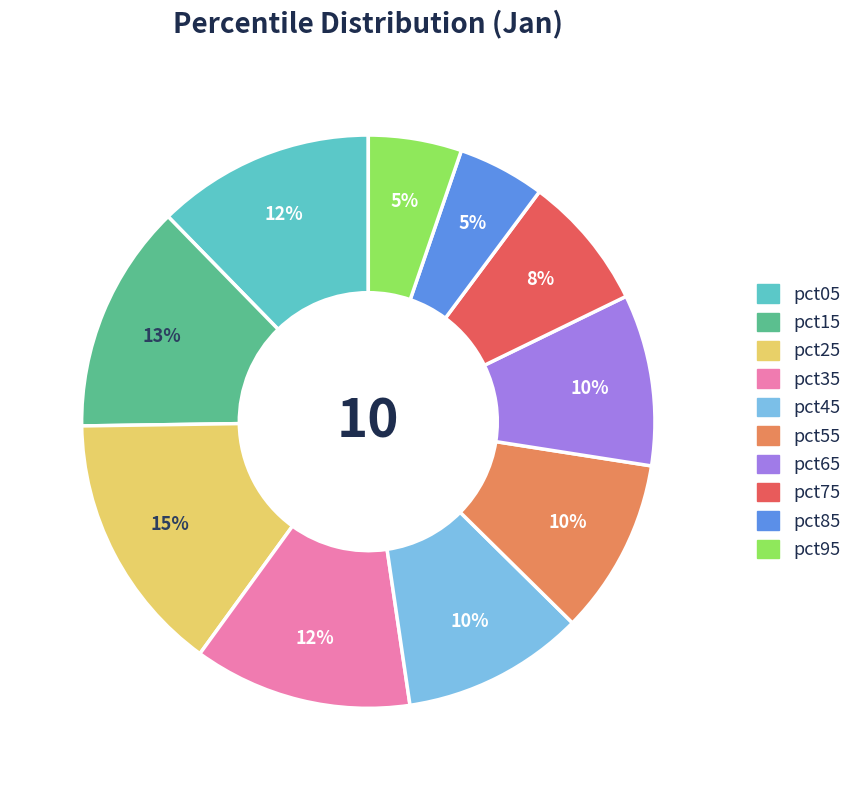

Is pct45 the majority of the pie?

No